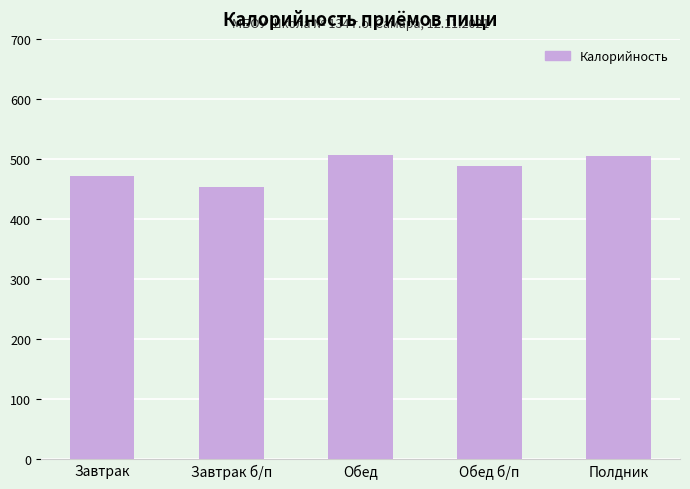

What is the difference between the maximum and minimum values?

53